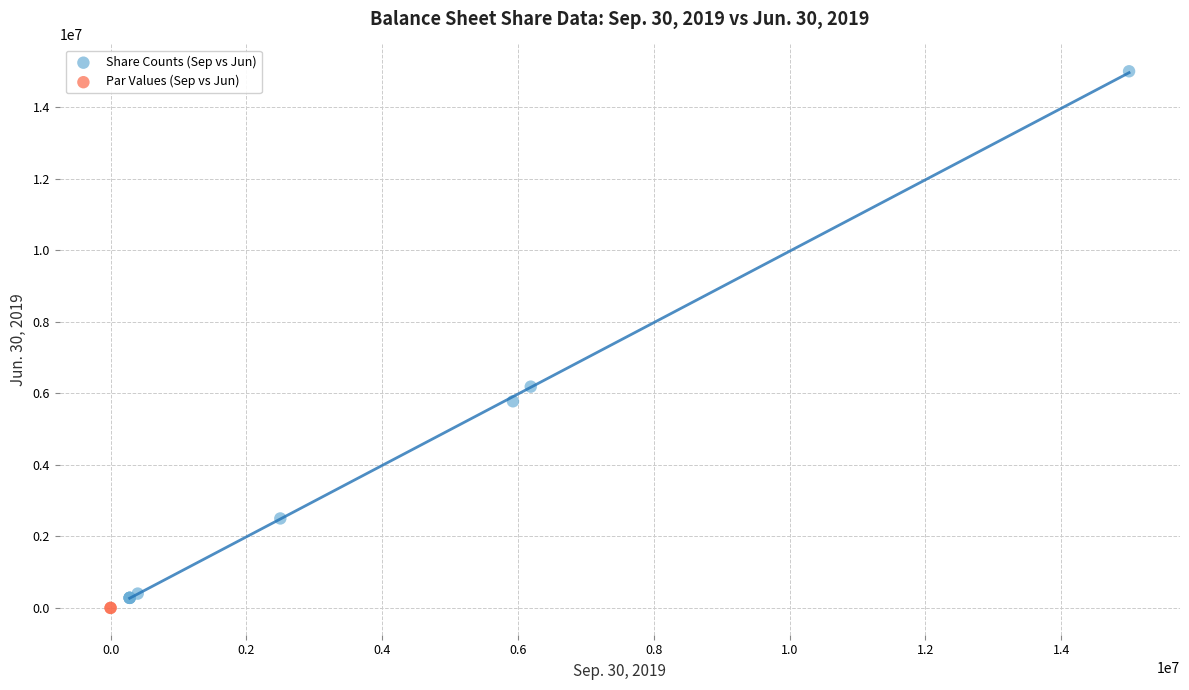

What are all the series names shown in the legend?

Share Counts (Sep vs Jun), Par Values (Sep vs Jun)